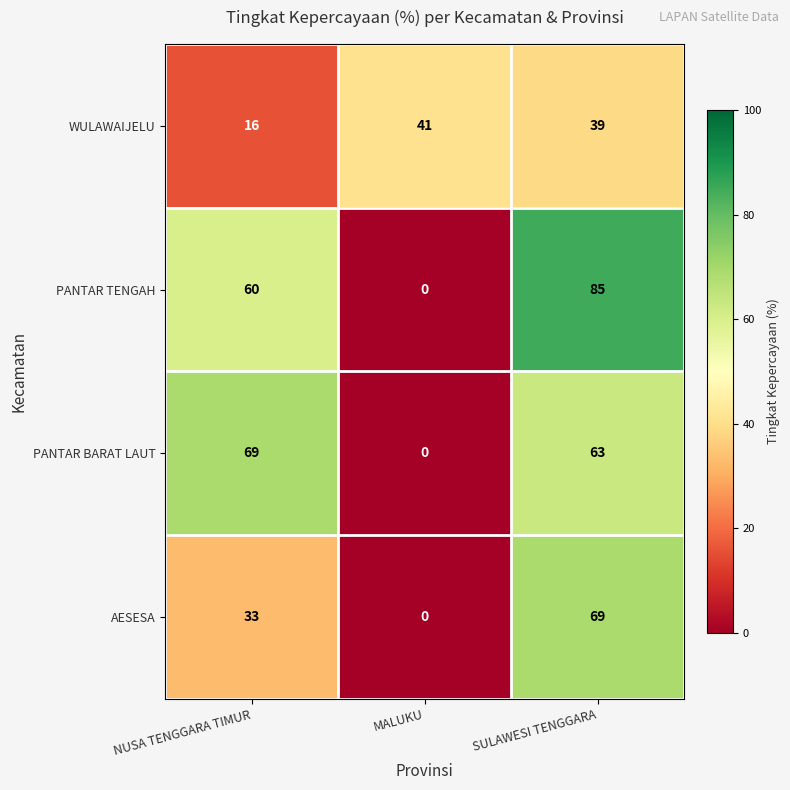

What is the sum of all PANTAR BARAT LAUT values?

132